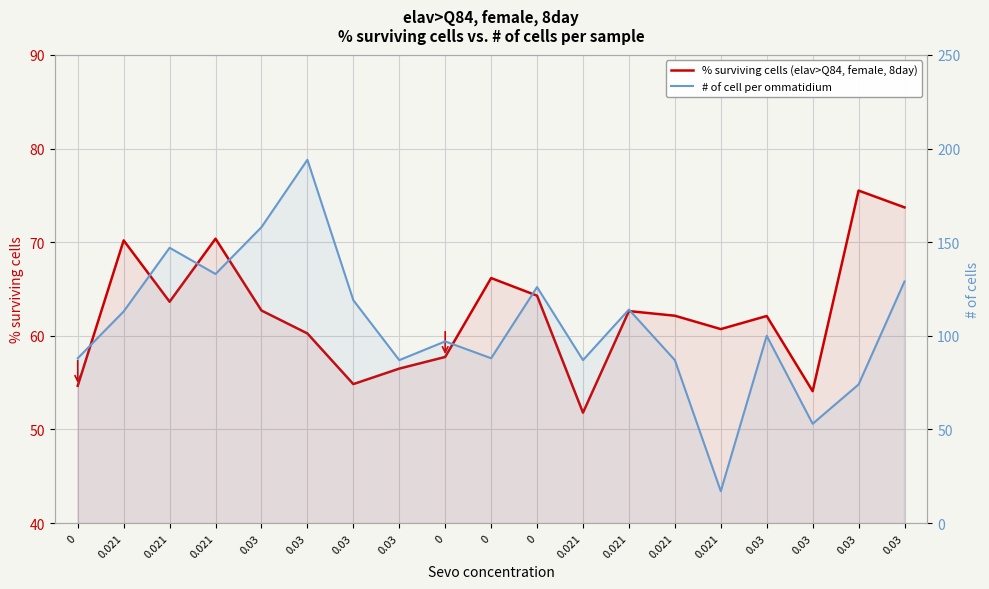

Which series ends up on top after the final intersection of # of cell per ommatidium and % surviving cells (elav>Q84, female, 8day)?

# of cell per ommatidium